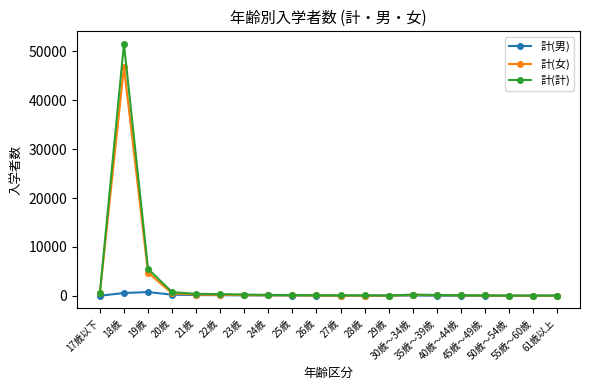

Which series has the largest range (max minus min)?

計(計)